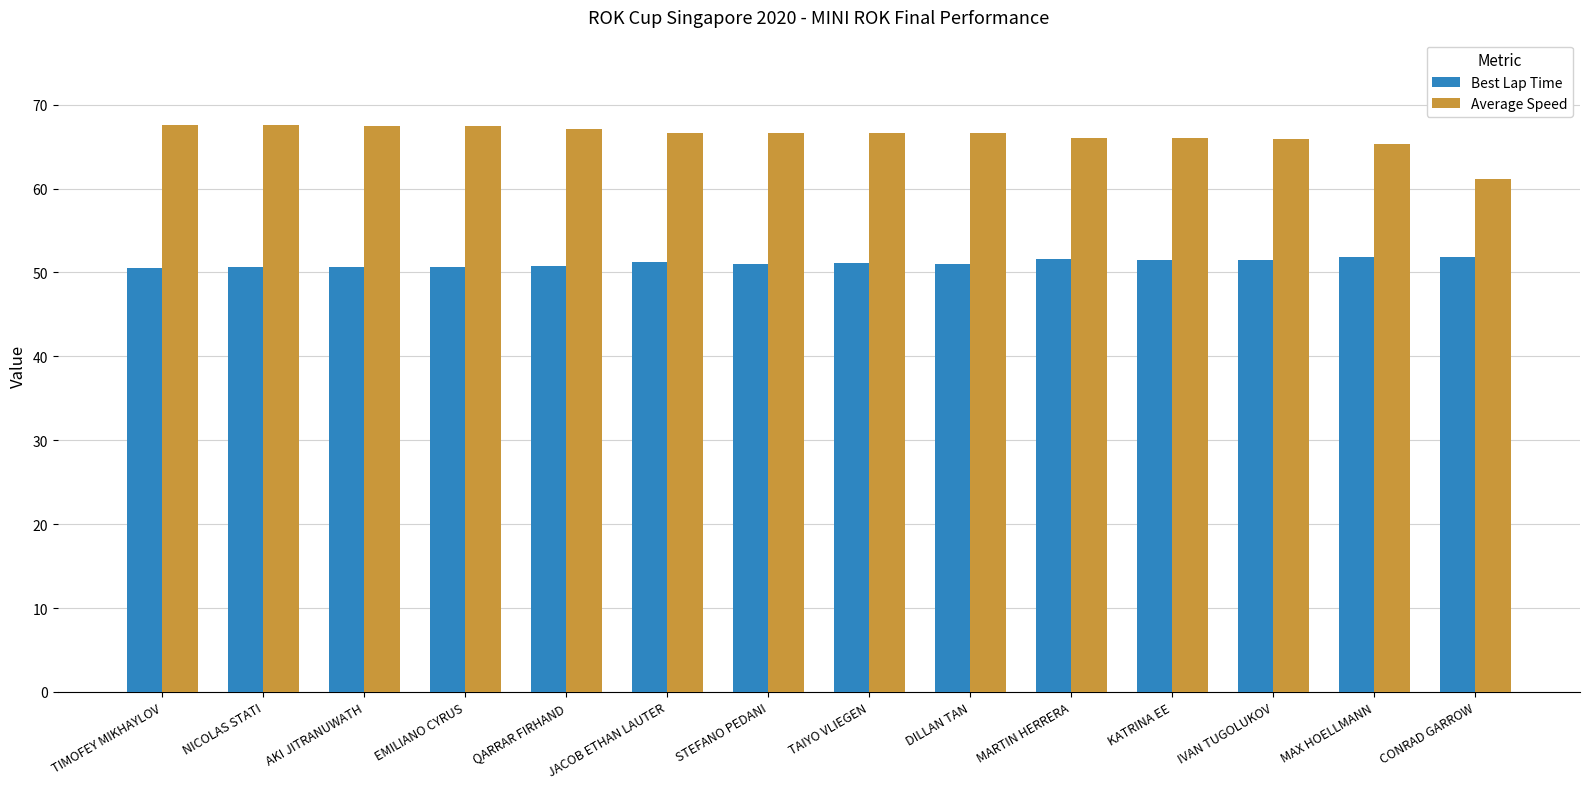

Which category has the lowest value in the Average Speed series?

CONRAD GARROW